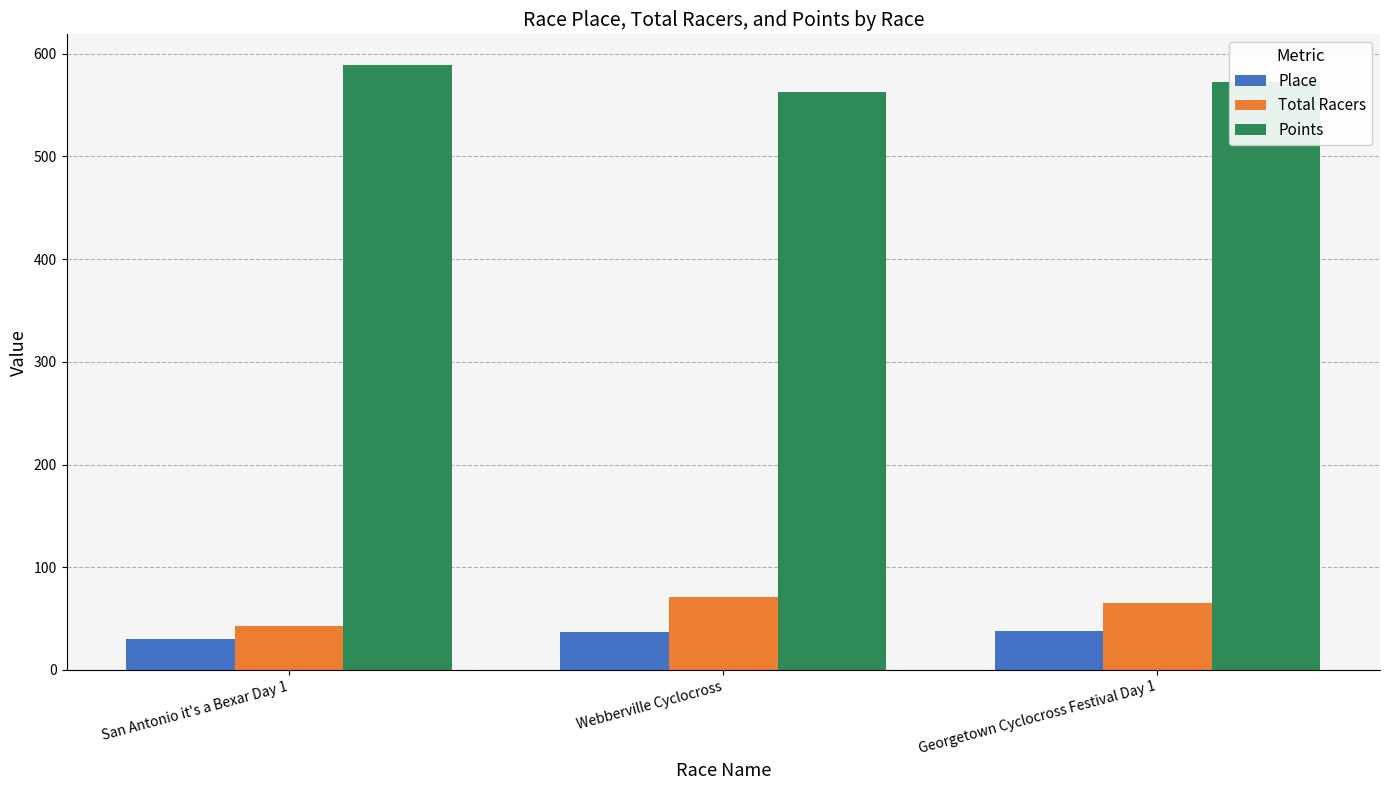

What are all the series names shown in the legend?

Place, Total Racers, Points